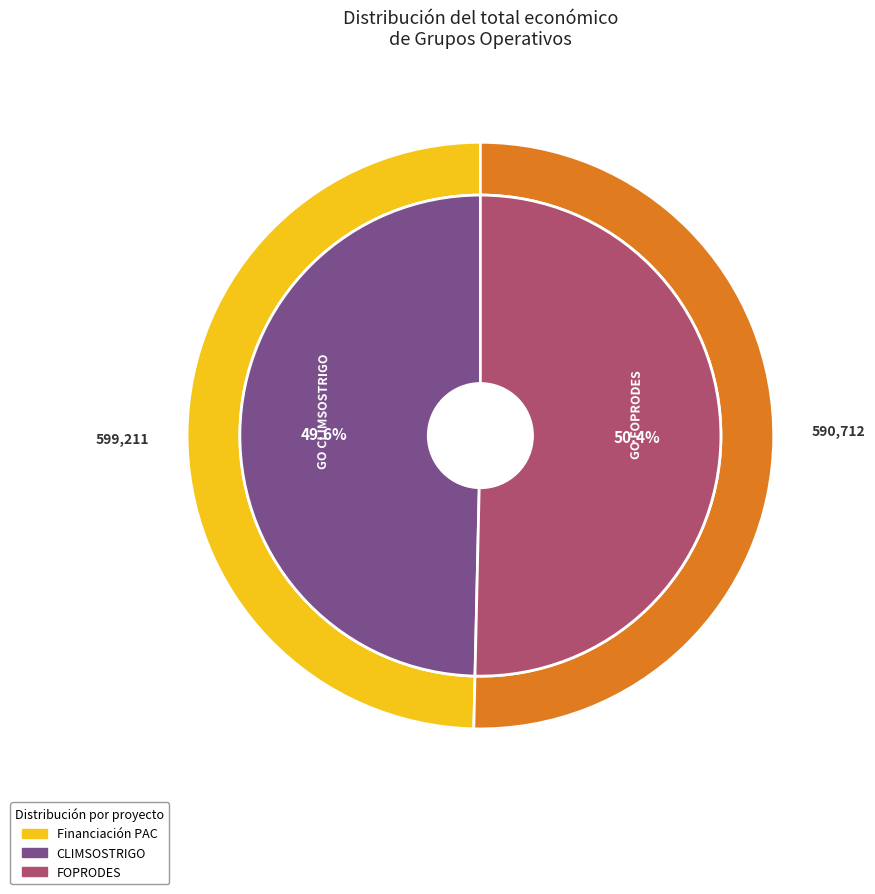

To the nearest percent, what is the combined percentage of GO CLIMSOSTRIGO and GO FOPRODES?

100%